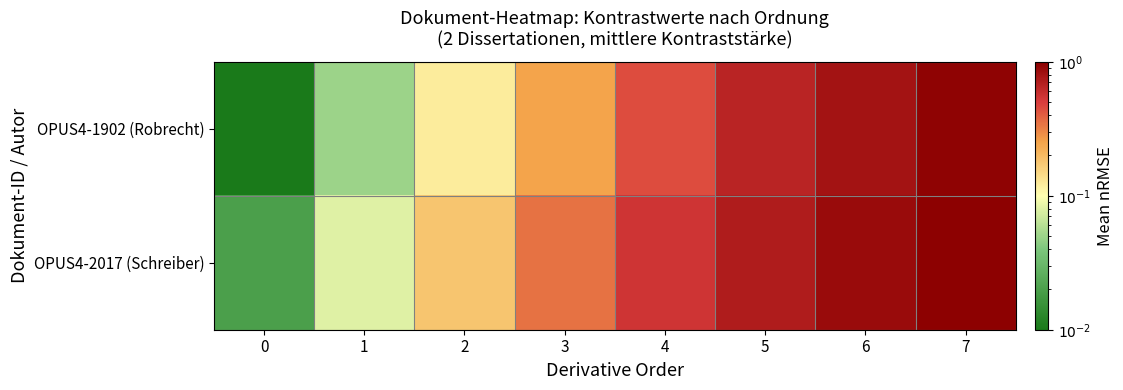

Reading left to right, transcribe all the data shown in this chart.

OPUS4-1902 (Robrecht): 0=0.0	1=0.1	2=0.1	3=0.2	4=0.5	5=0.7	6=0.8	7=0.9
OPUS4-2017 (Schreiber): 0=0.0	1=0.1	2=0.2	3=0.3	4=0.6	5=0.7	6=0.9	7=1.0